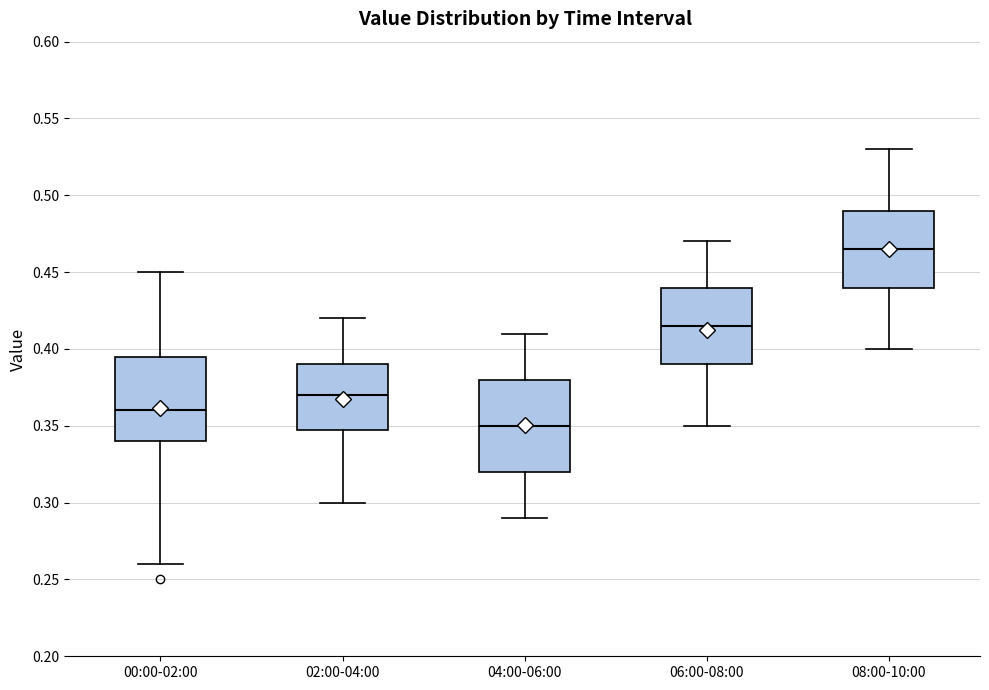

Which box's median line is the highest?

08:00-10:00